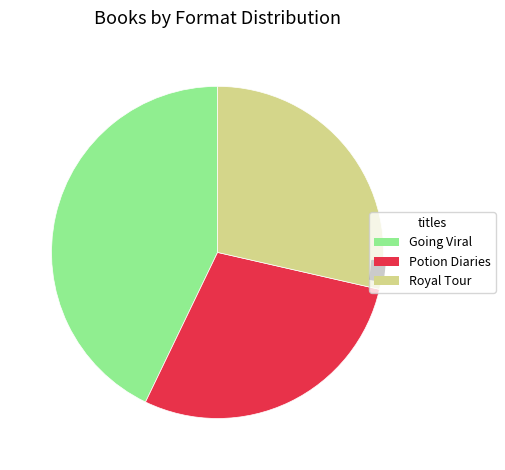

Is there a majority slice in this chart?

No